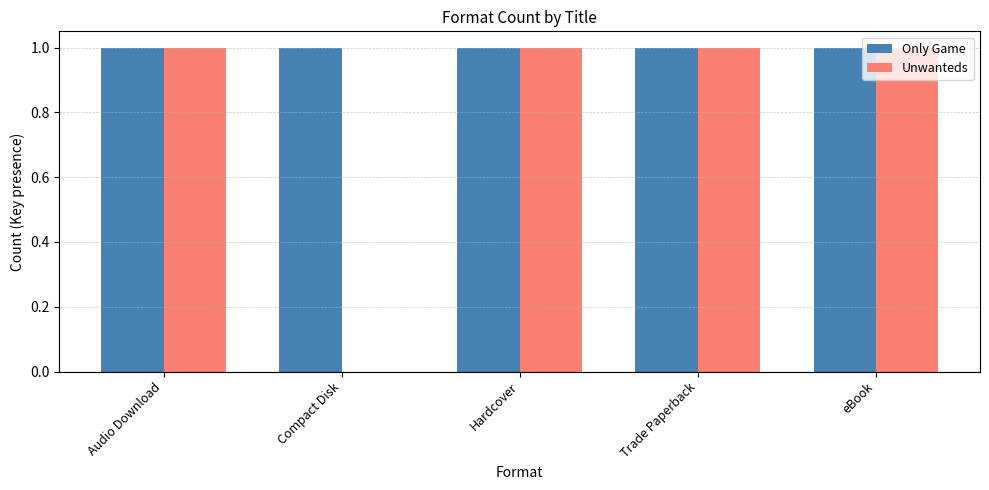

Is it true that Unwanteds equals 2 at Trade Paperback?

False